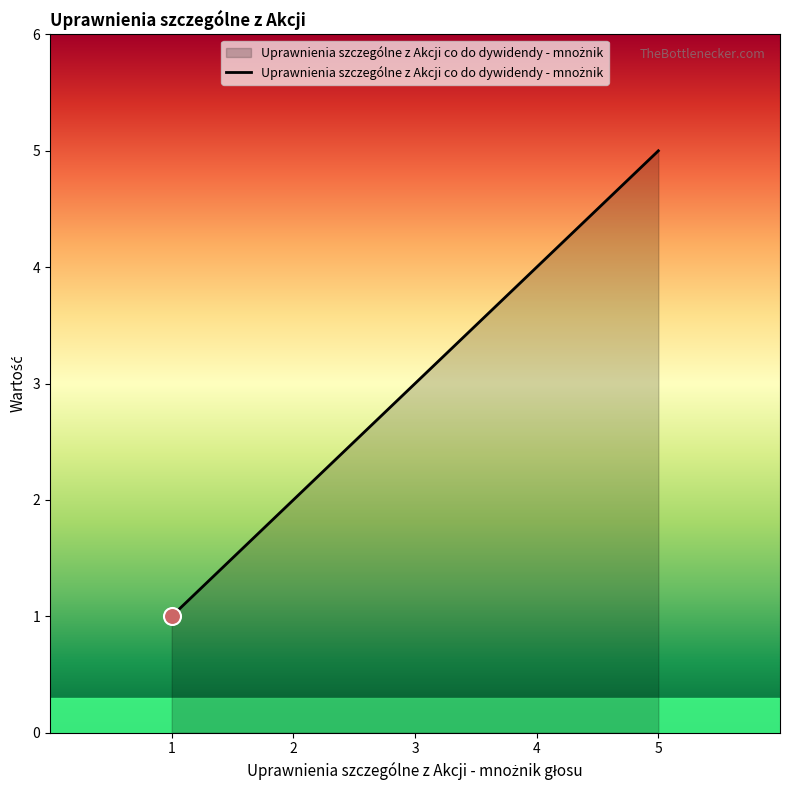

Approximately how many times larger is the value at 5 compared to 3?

1.7